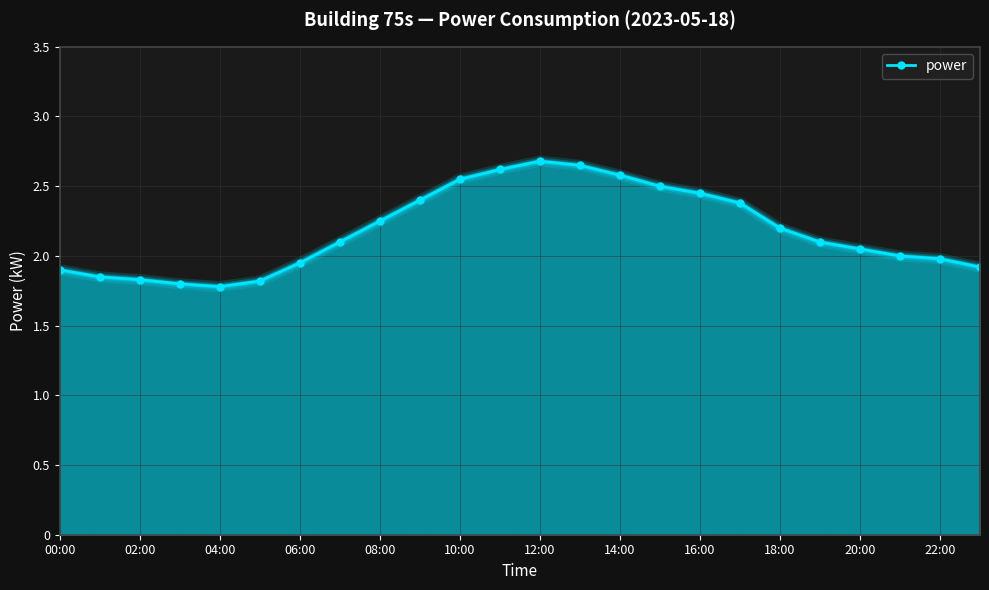

How many lines are shown in the chart?

1